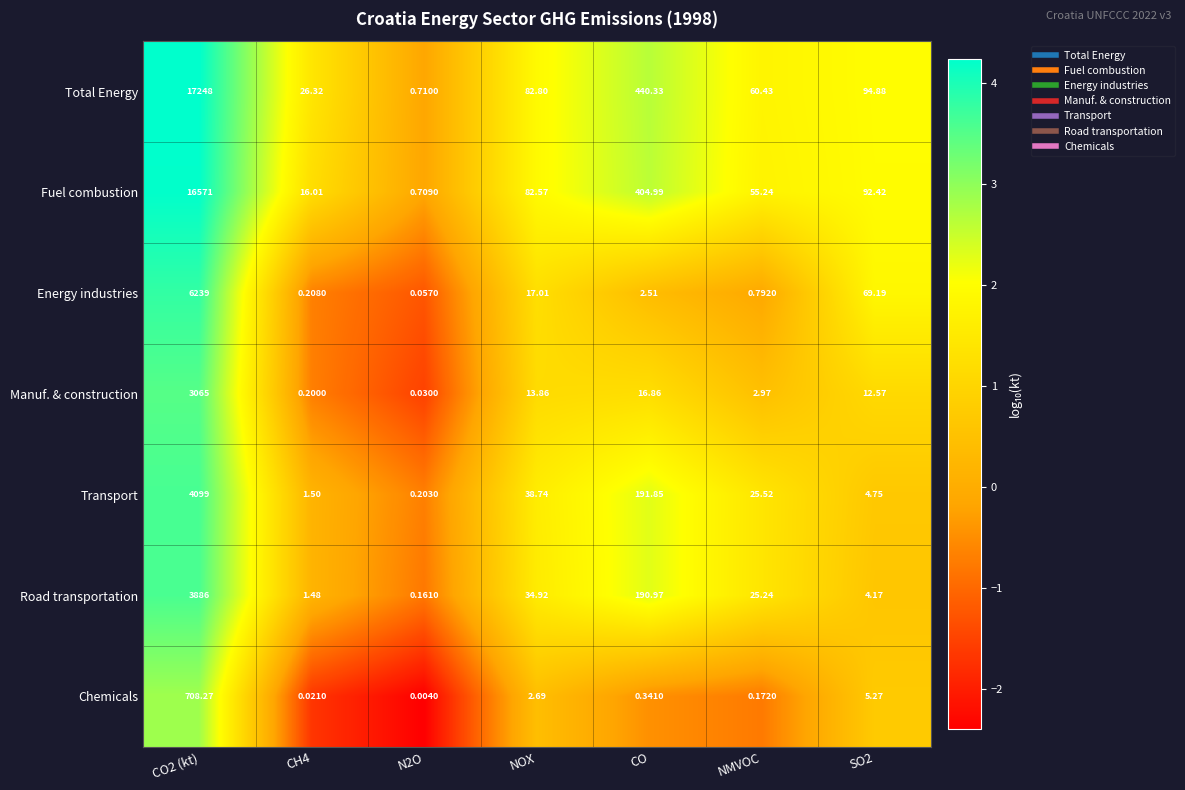

At NMVOC, list the series in order from largest to smallest.

Total Energy, Fuel combustion, Transport, Road transportation, Manuf. & construction, Energy industries, Chemicals